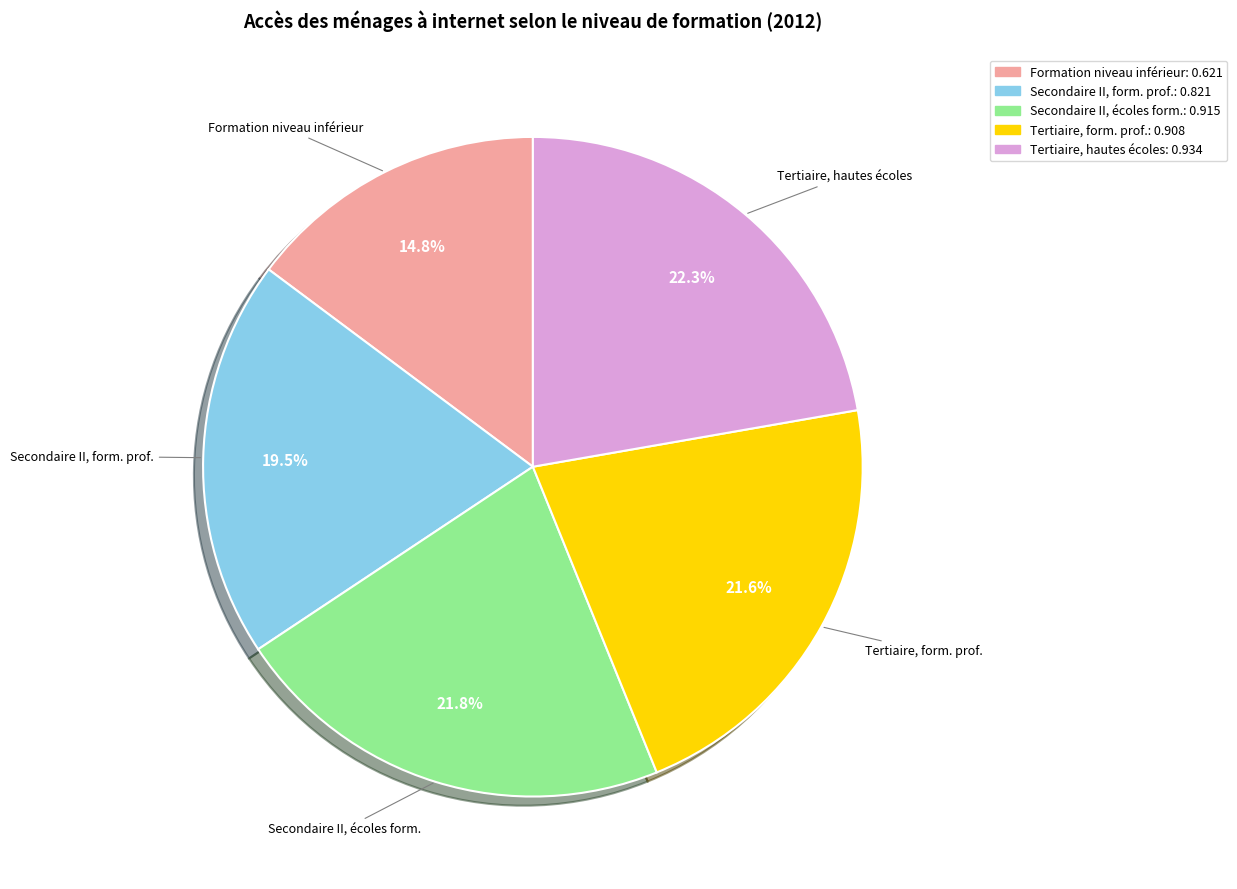

Is there a majority slice in this chart?

No